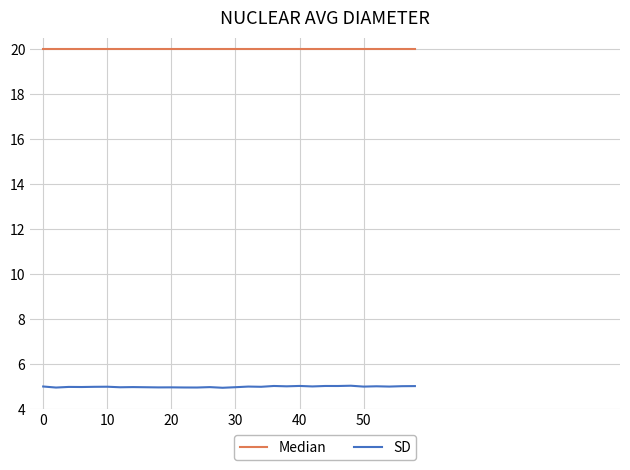

What is the minimum value for SD?

5.0